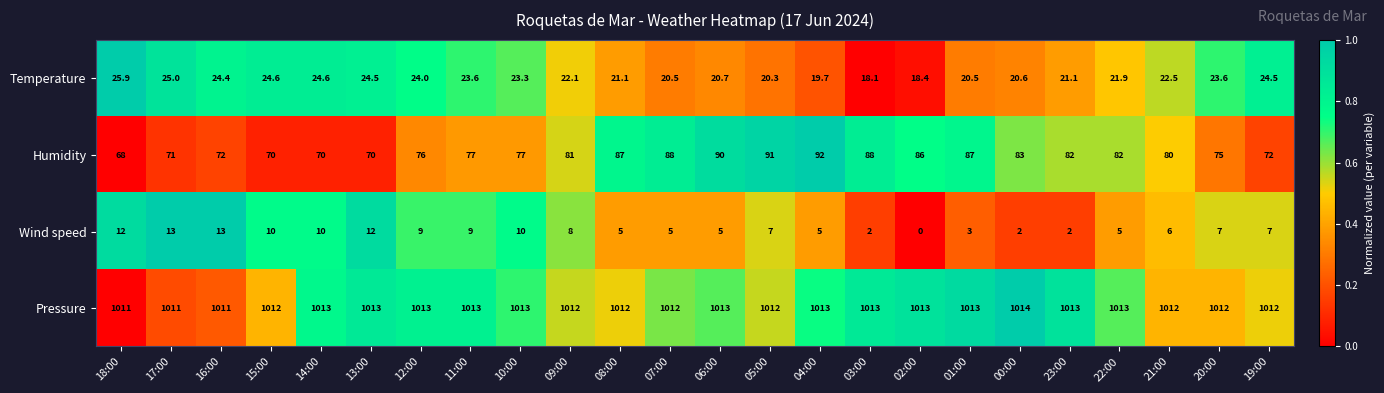

What is the total value across all series at 03:00?

1121.1